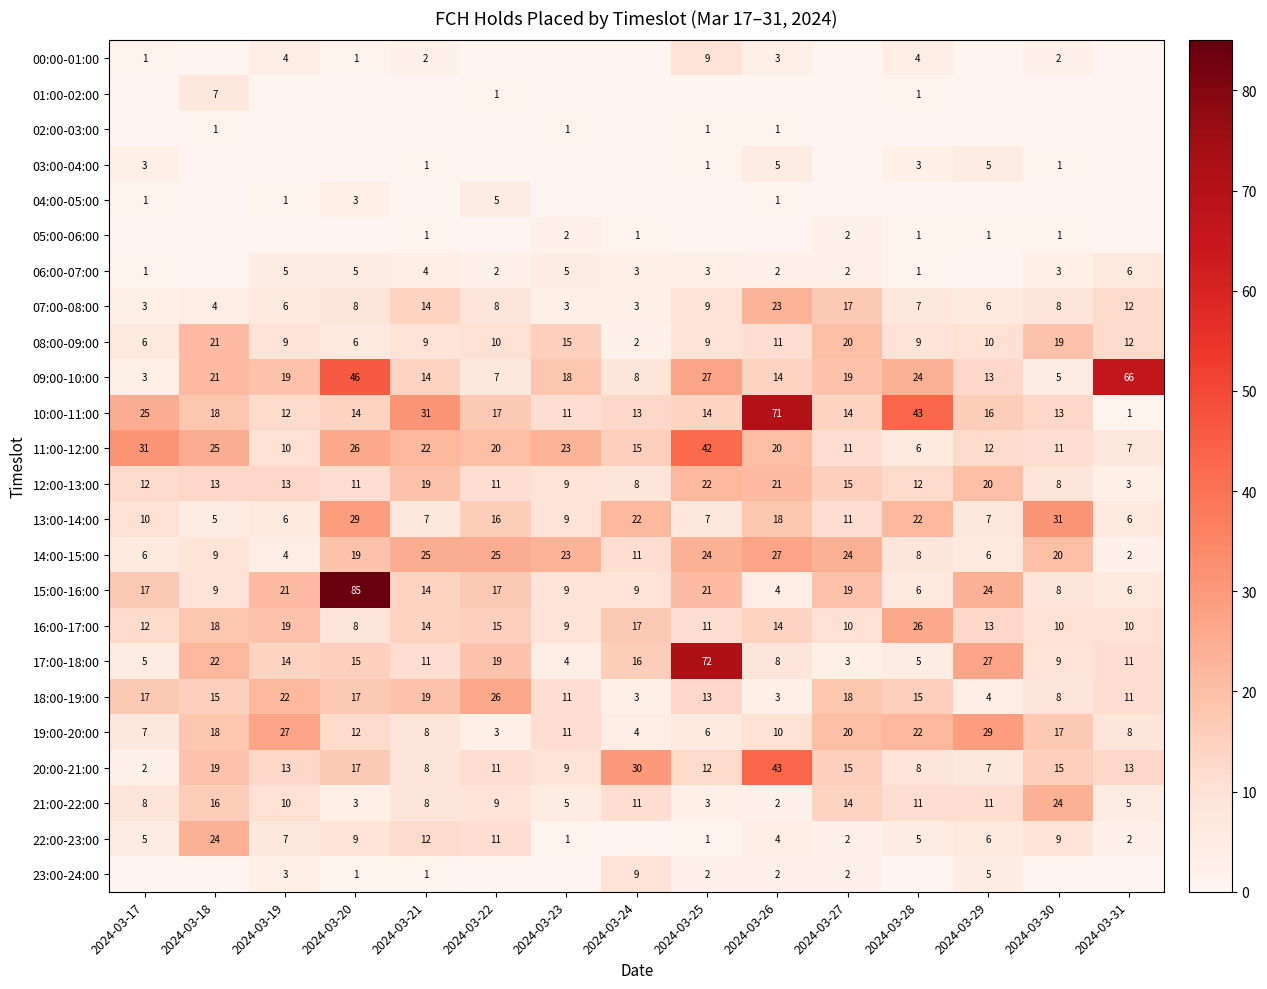

True or false: 17:00-18:00 has a value of 8 at 2024-03-26.

True